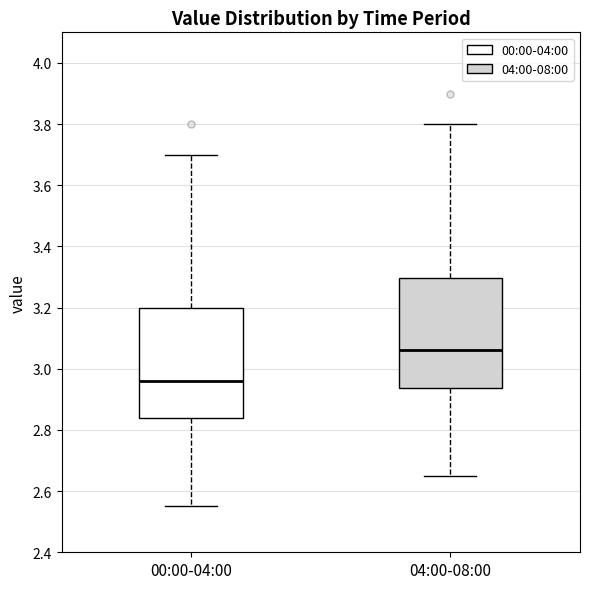

Where is the lower edge of the box for 00:00-04:00 on the y-axis? The values are not printed on the chart, so give them approximately, as read against the axis.

2.84